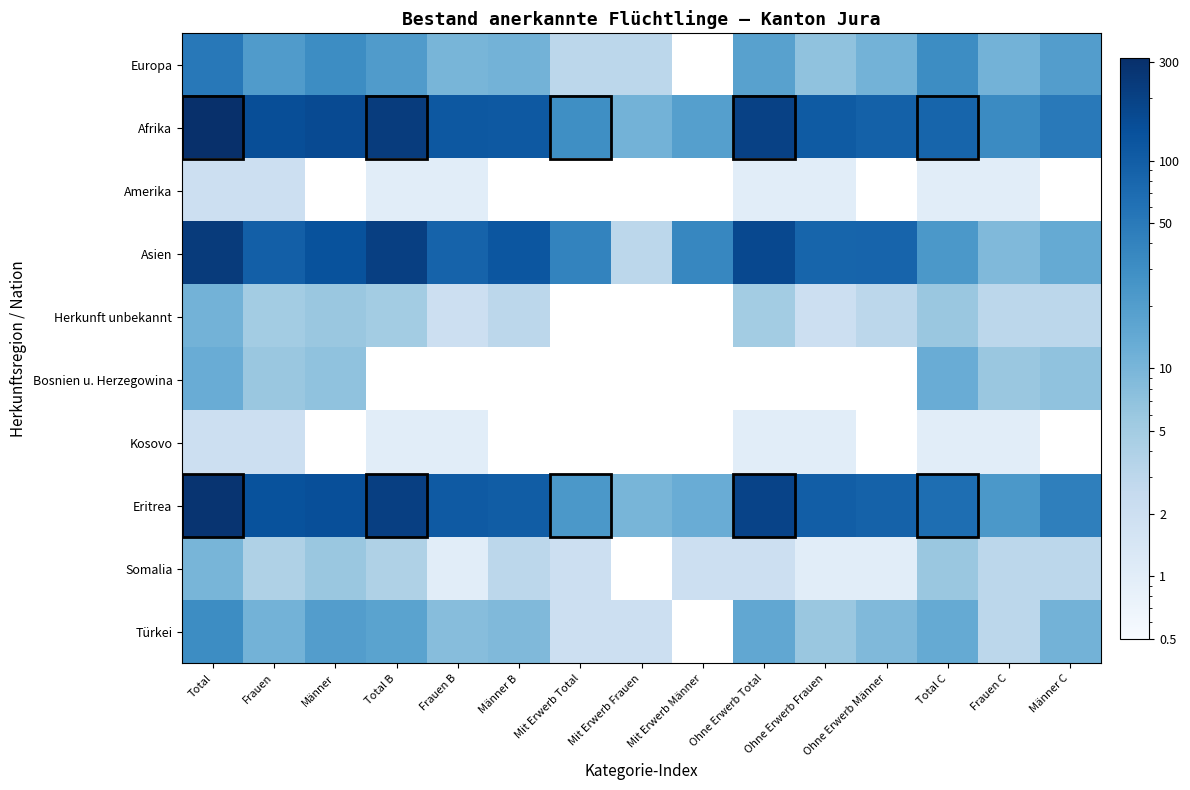

Which series changed the most between Frauen C and Männer C?

Eritrea